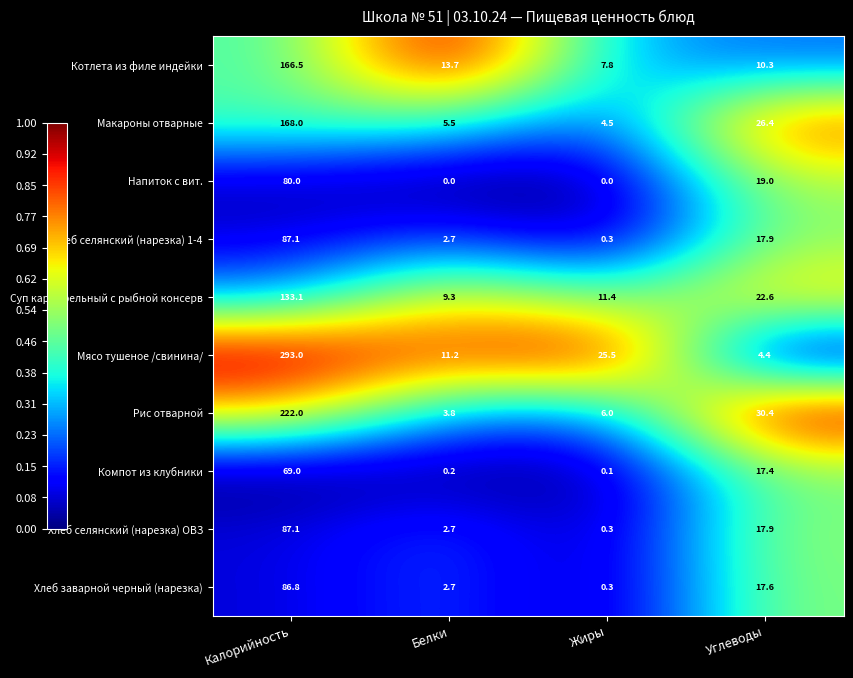

Which category has the highest value in the Хлеб селянский (нарезка) 1-4 series?

Калорийность